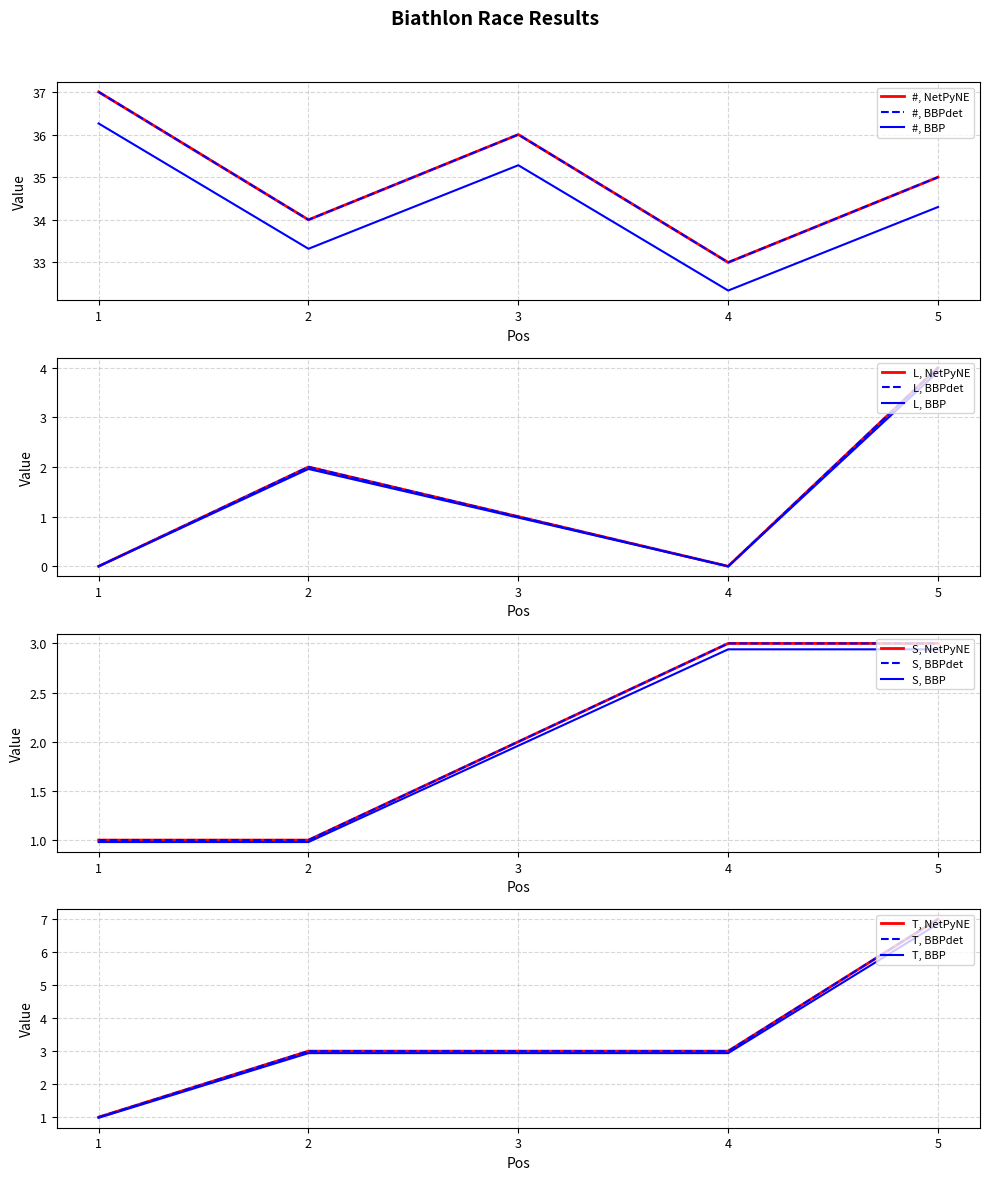

True or false: # and T cross at least once.

False